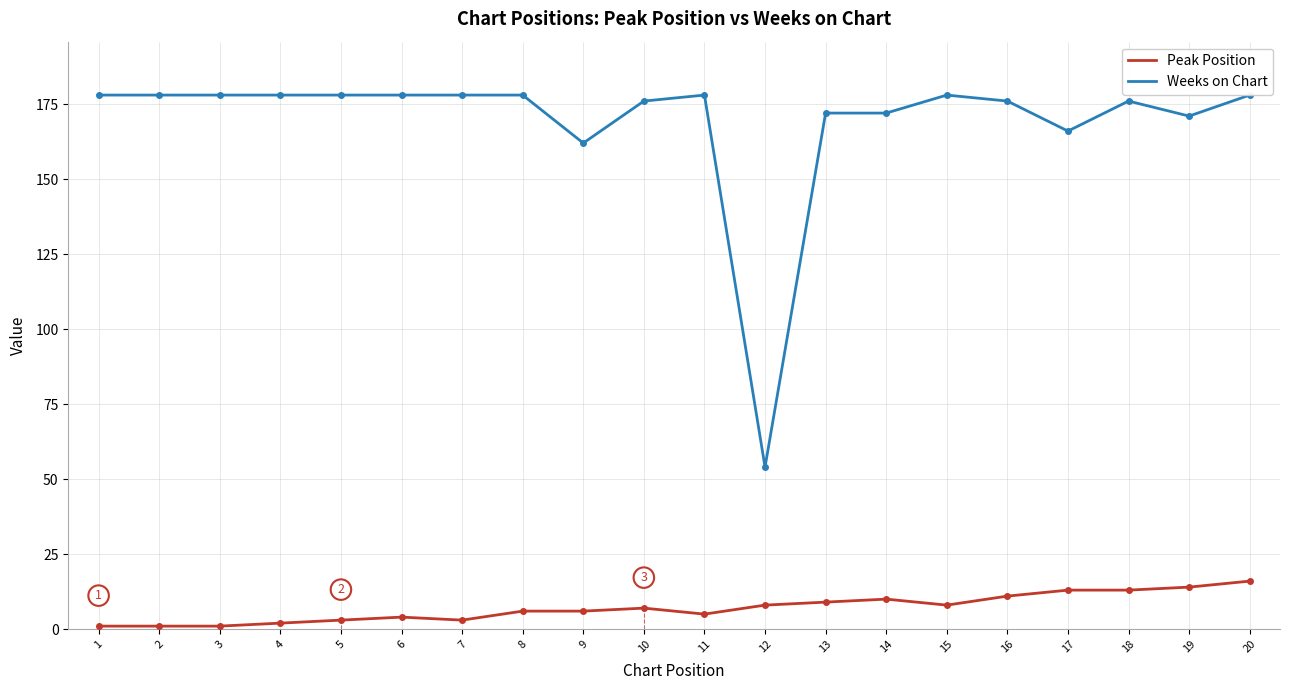

Which category has the lowest value in the Peak Position series?

1